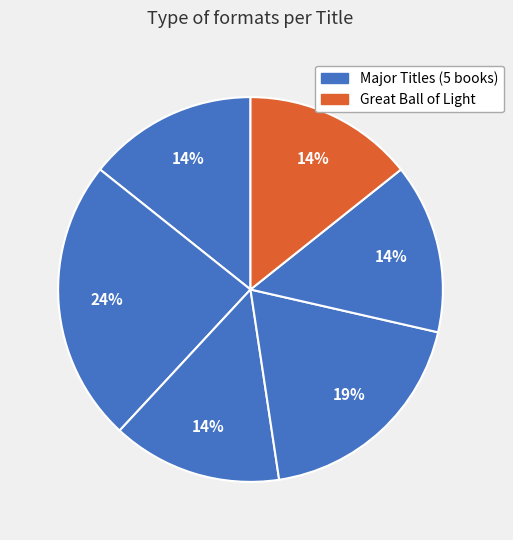

Rank the categories by value from lowest to highest.

Great Upending, North to Benjamin, Pablo and Birdy, Great Ball of Light, Patina, Blended